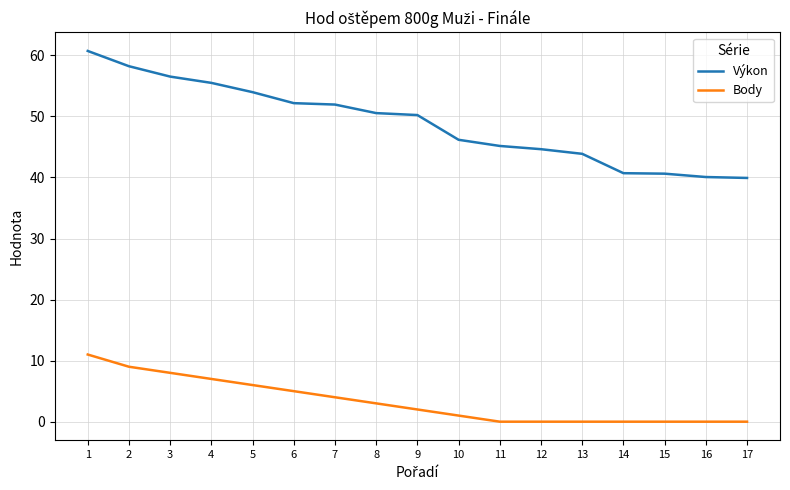

Which series has the largest total across all categories?

Výkon